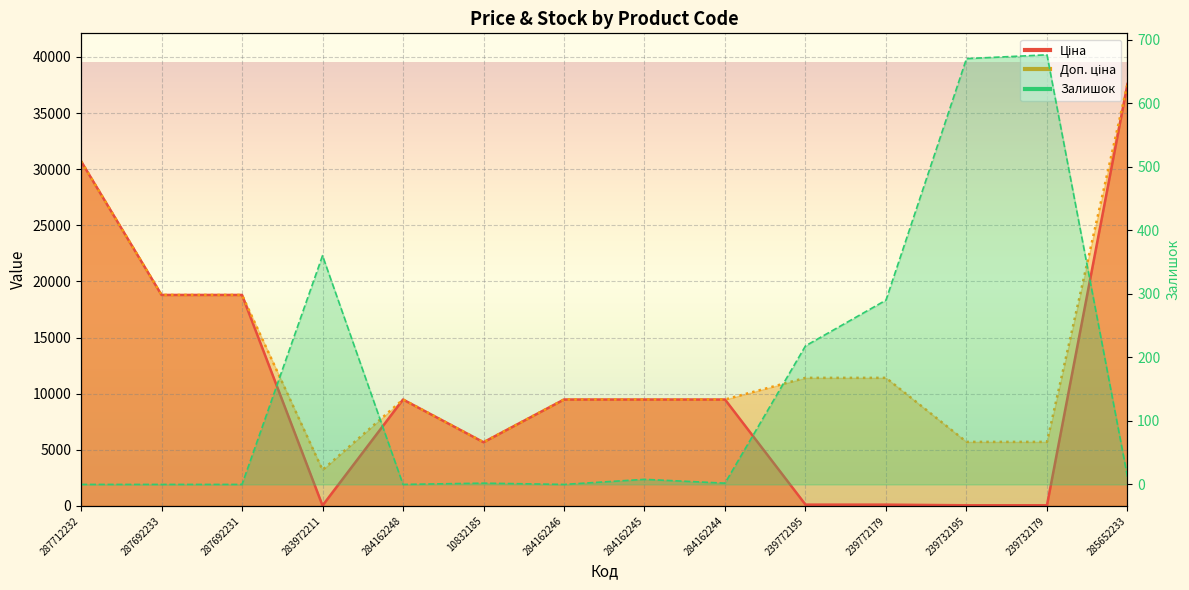

What is the sum of the Доп. ціна line values at 284162246 and 10832185?

15153.9